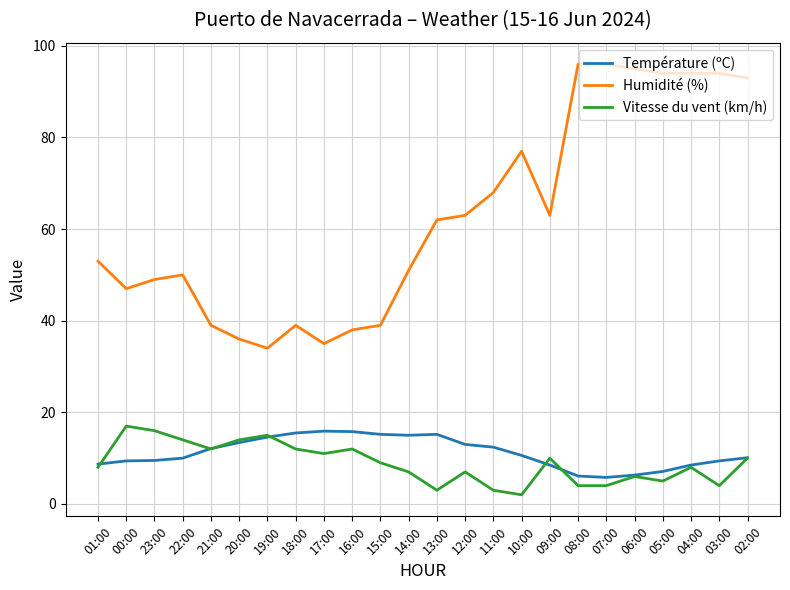

What is the maximum value shown in the chart?

96.0